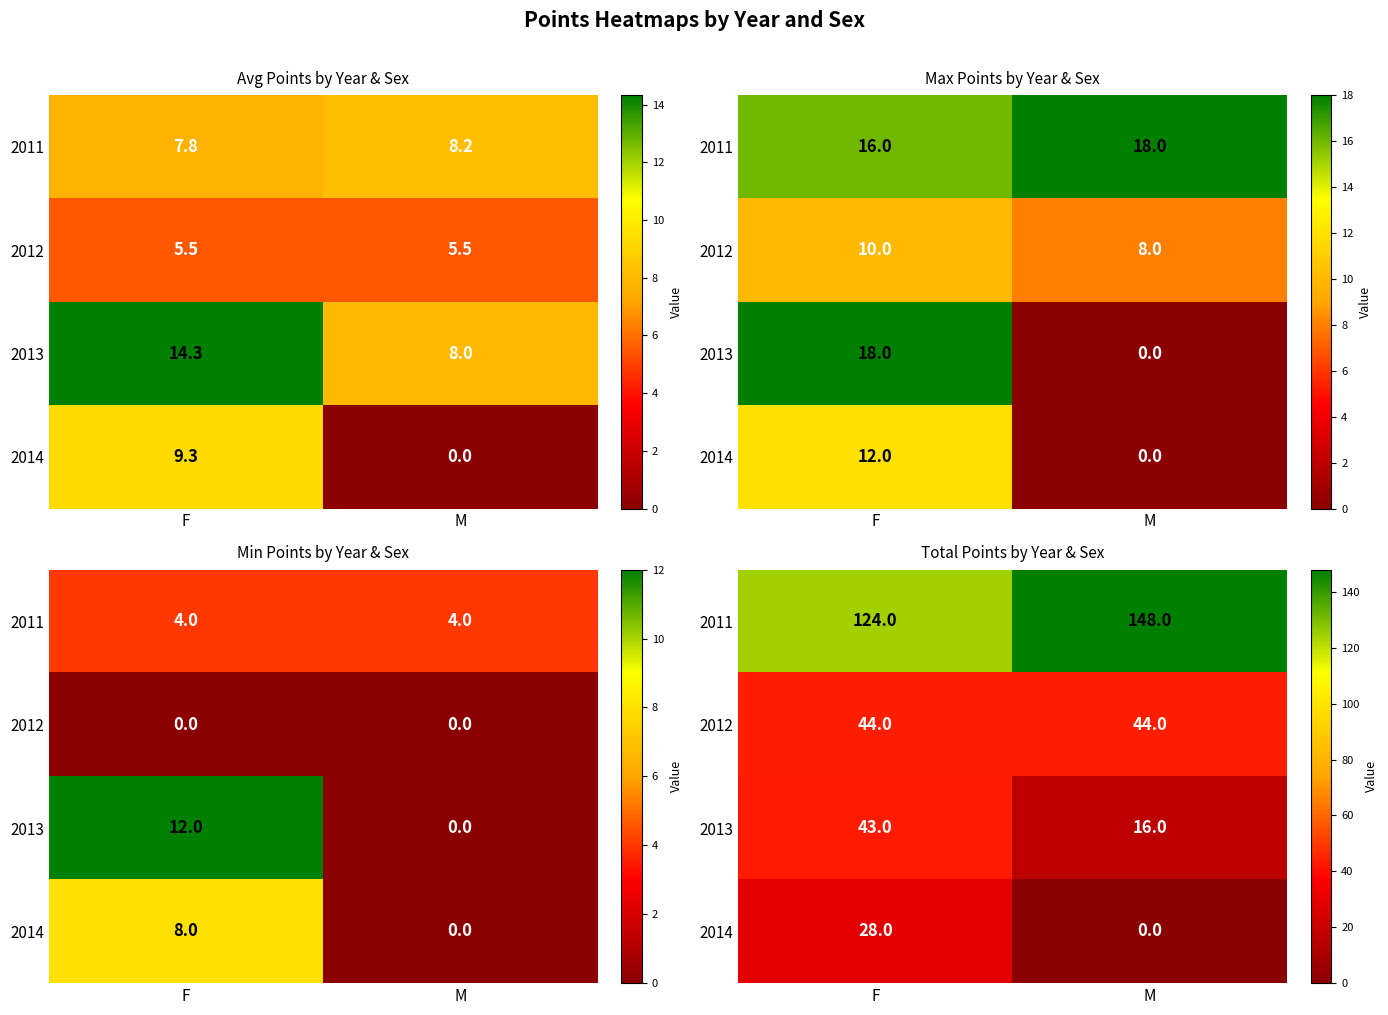

Which category has the lowest value in the 2013 series?

M